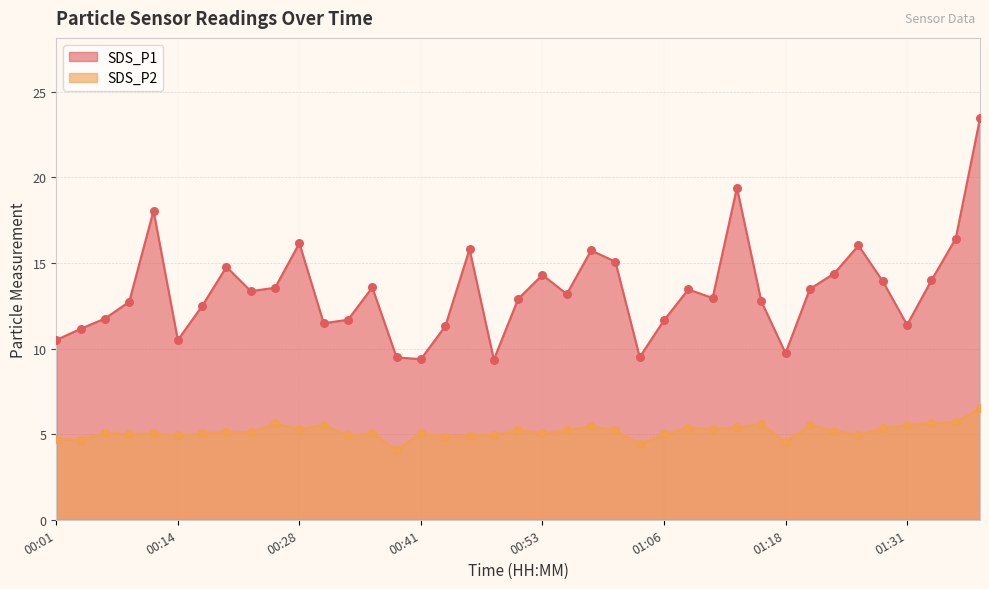

Which series has the widest spread of Y values?

SDS_P1